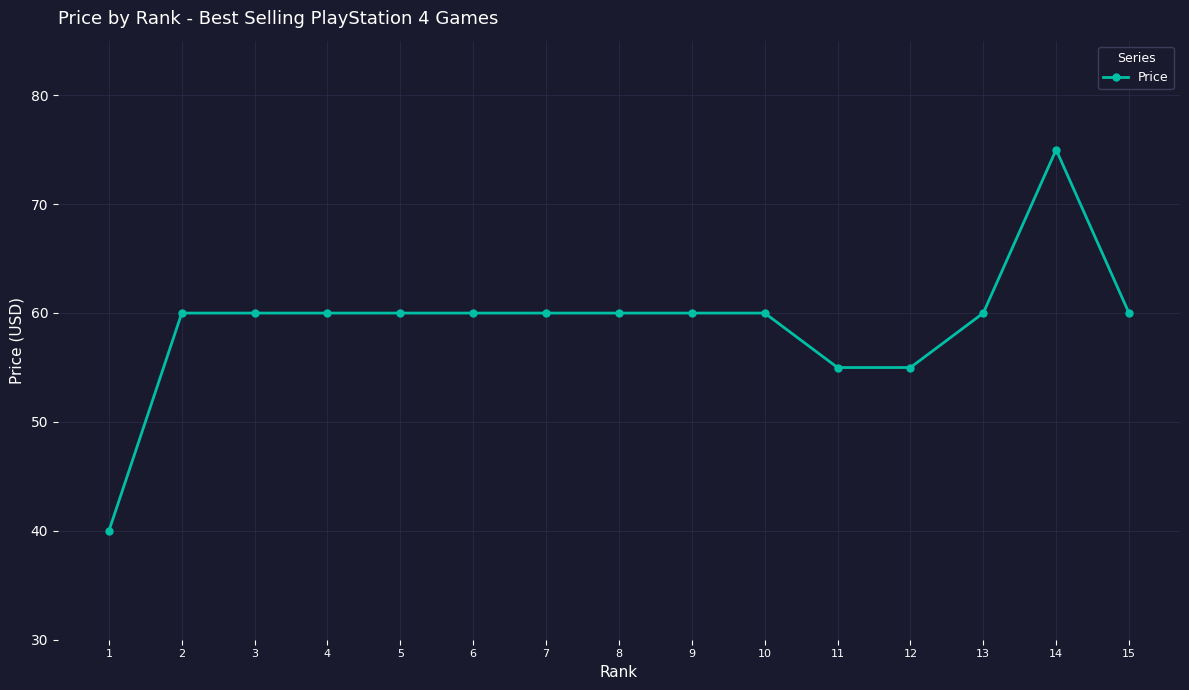

Is it true that the value at 8 is 32.1?

False